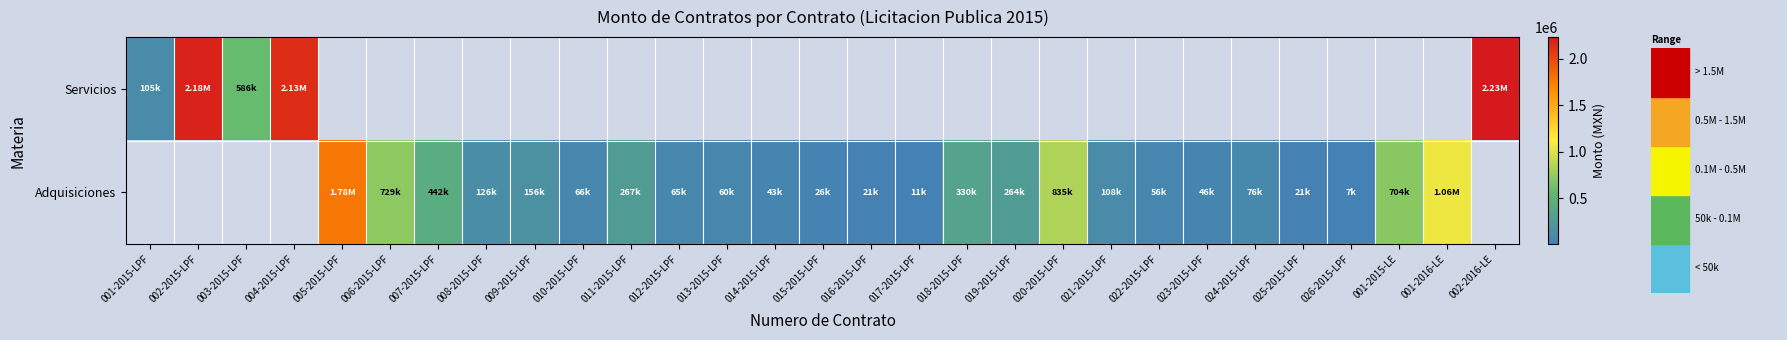

Rank the series at 024-2015-LPF from highest to lowest value.

Servicios, Adquisiciones